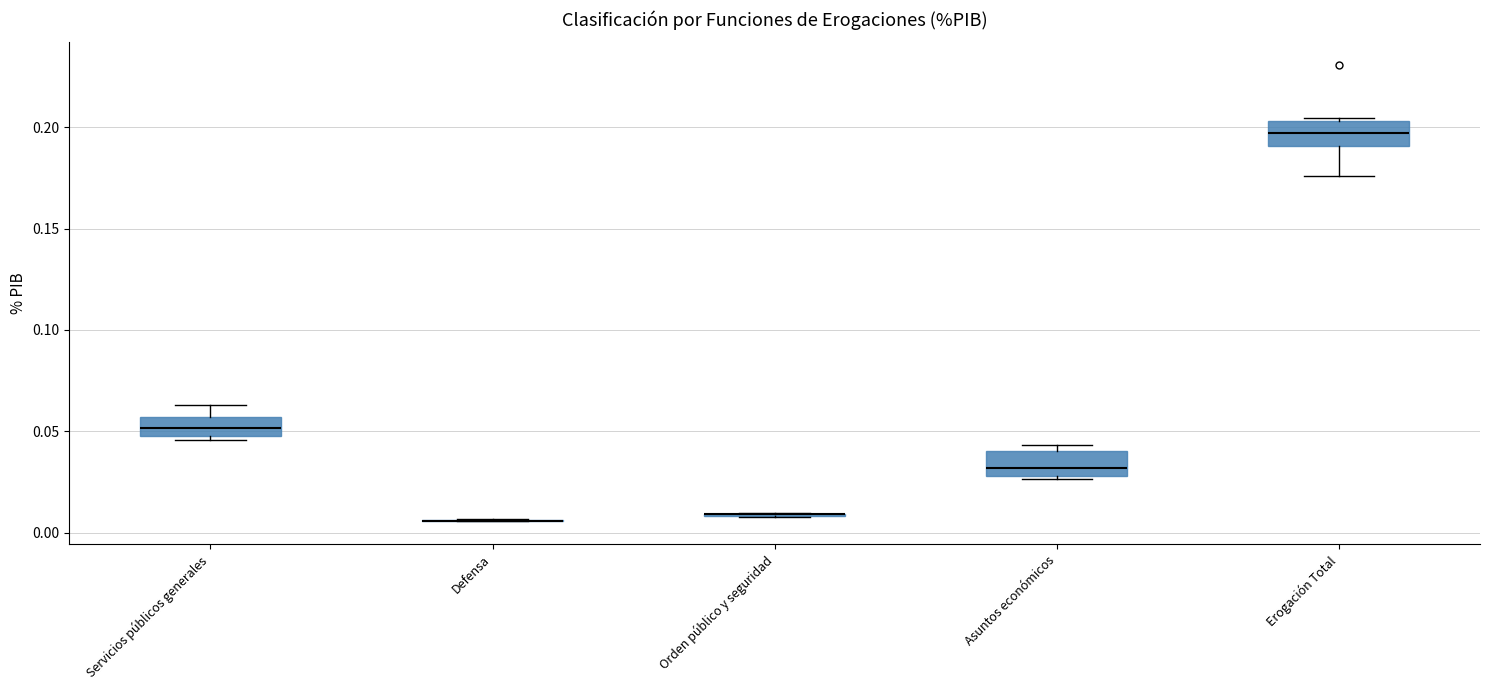

Reading left to right, transcribe this box plot: for each box, give where its median line is, the range the box spans, and where its two whiskers end, as read against the y-axis. The values are not printed on the chart, so give them approximately, as read against the axis.

Servicios públicos generales: median 0.050 (inside the box), box 0.050 to 0.055, whiskers 0.045 to 0.065
Defensa: box collapsed to a line at 0.005, whiskers 0.005 to 0.005
Orden público y seguridad: box collapsed to a line at 0.010, whiskers 0.010 to 0.010
Asuntos económicos: median 0.030 (just above the box's lower edge), box 0.030 to 0.040, whiskers 0.025 to 0.045
Erogación Total: median 0.195, box 0.190 to 0.205, whiskers 0.175 to 0.205